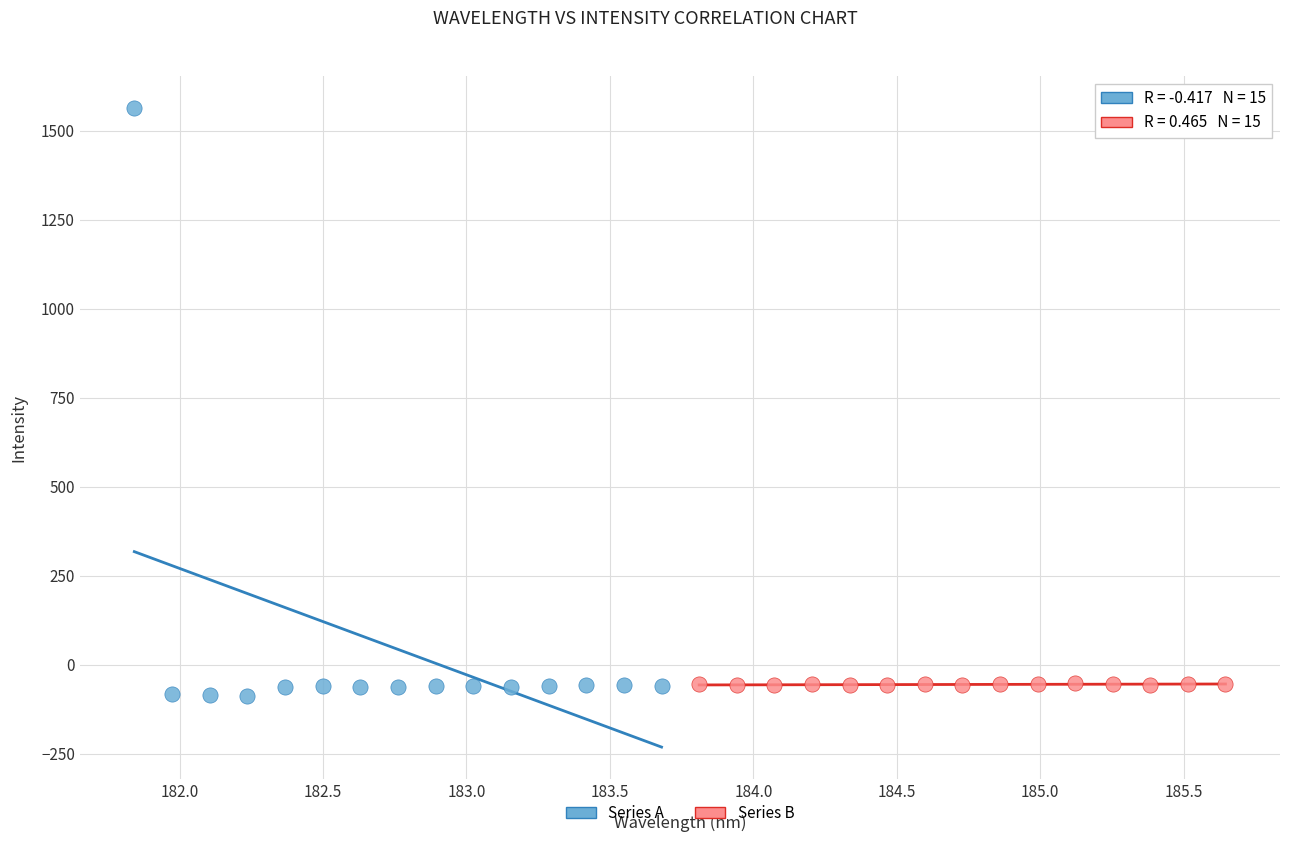

Which series has the largest Y range (max minus min)?

Series A